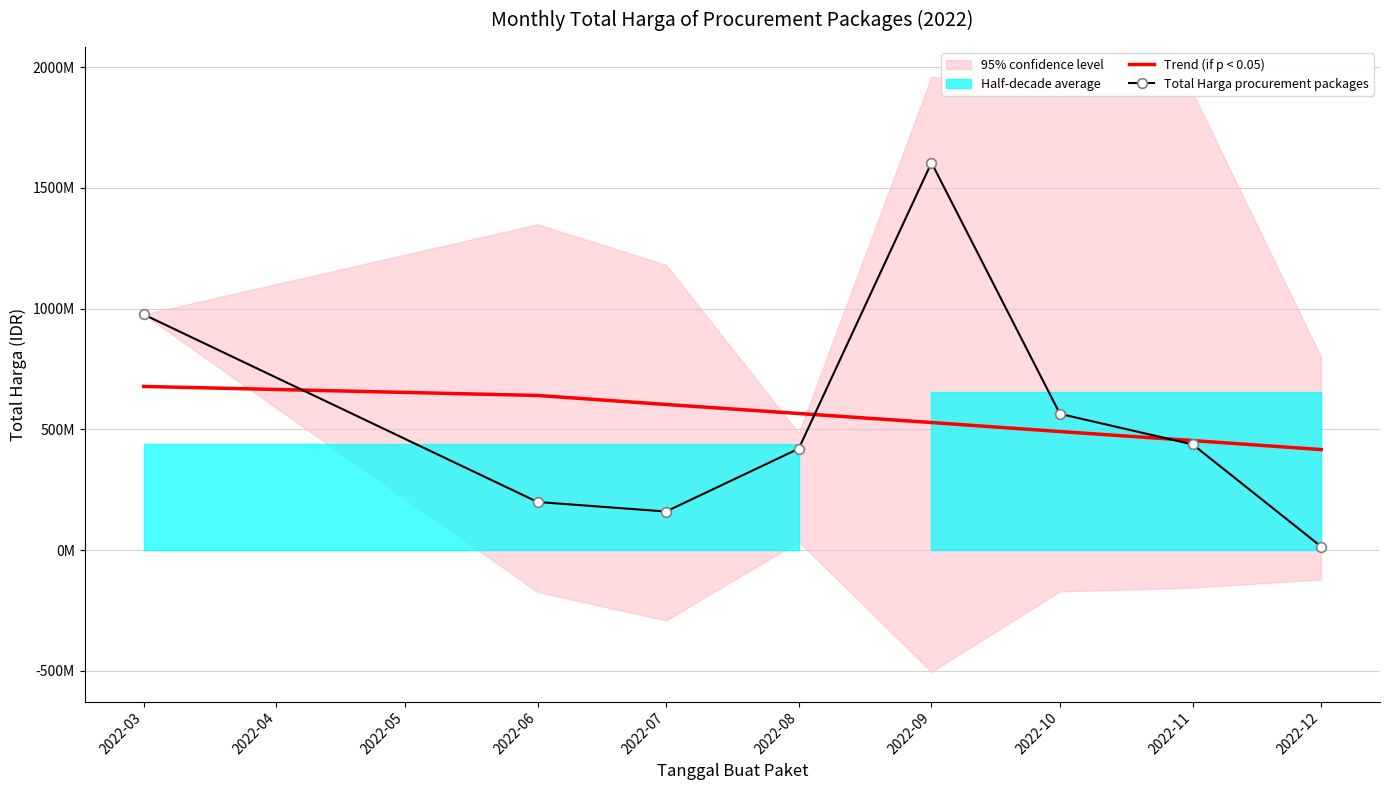

Is it true that Total Harga procurement packages equals 1112001042.0 at 2022-07?

False